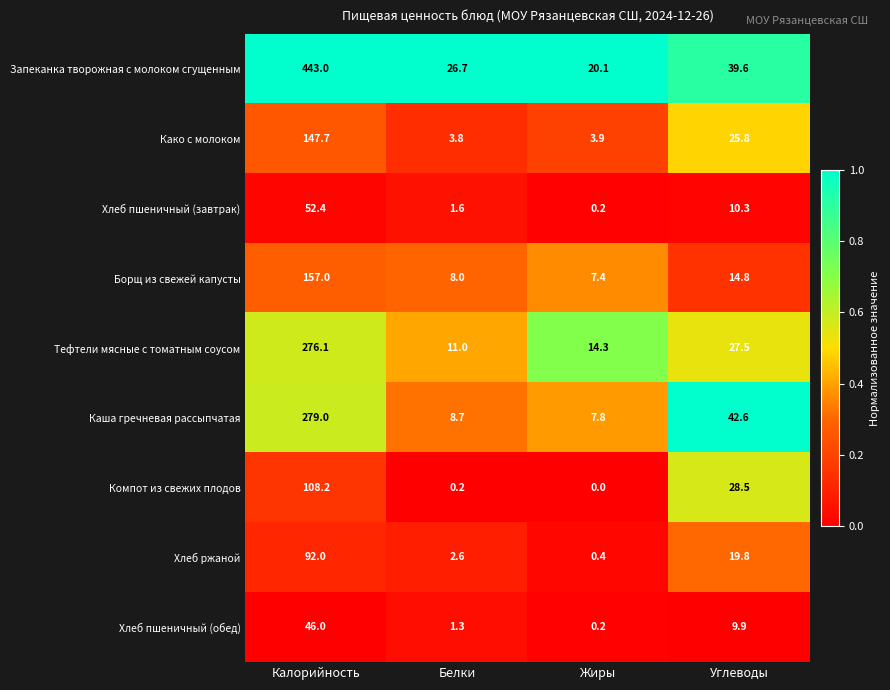

What is the spread (max minus min) of values at Калорийность?

397.0